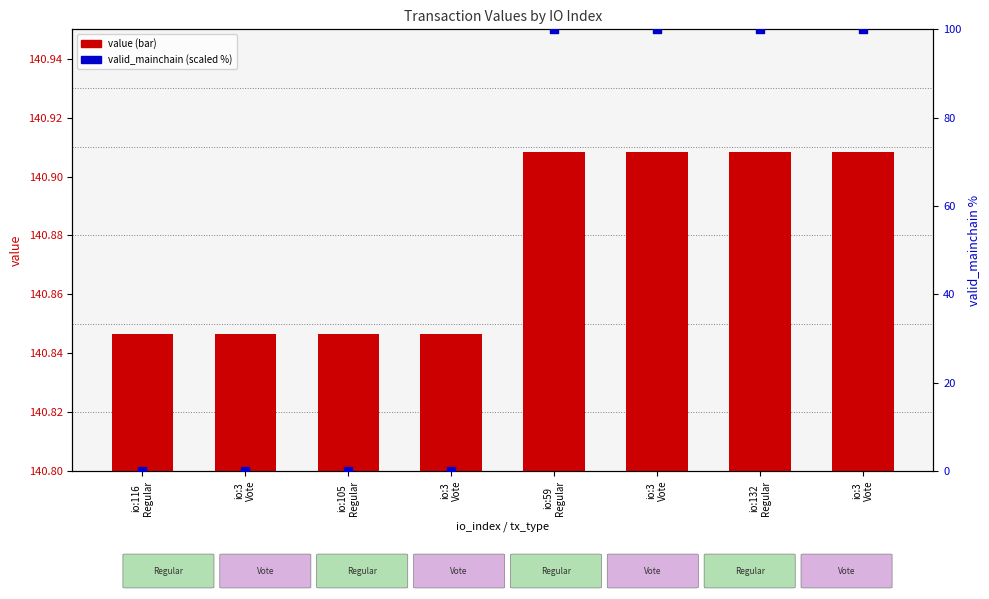

Which series reaches the minimum Y coordinate?

valid_mainchain (scaled %)